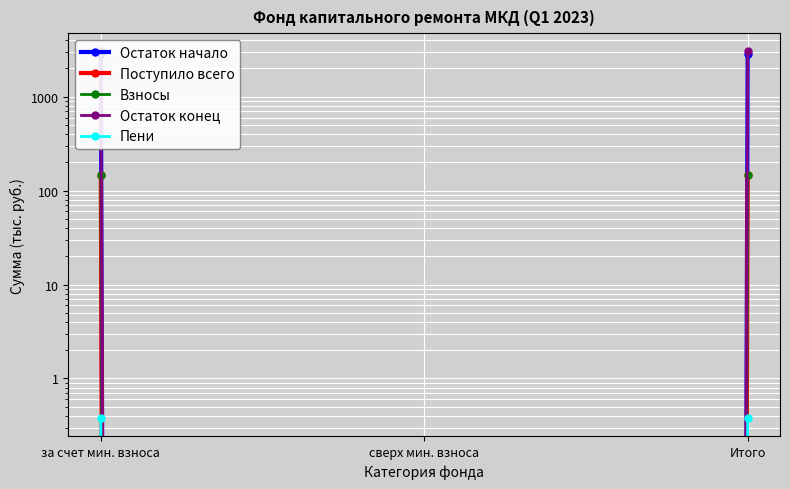

Is it true that Взносы equals 73.3 at за счет мин. взноса?

False